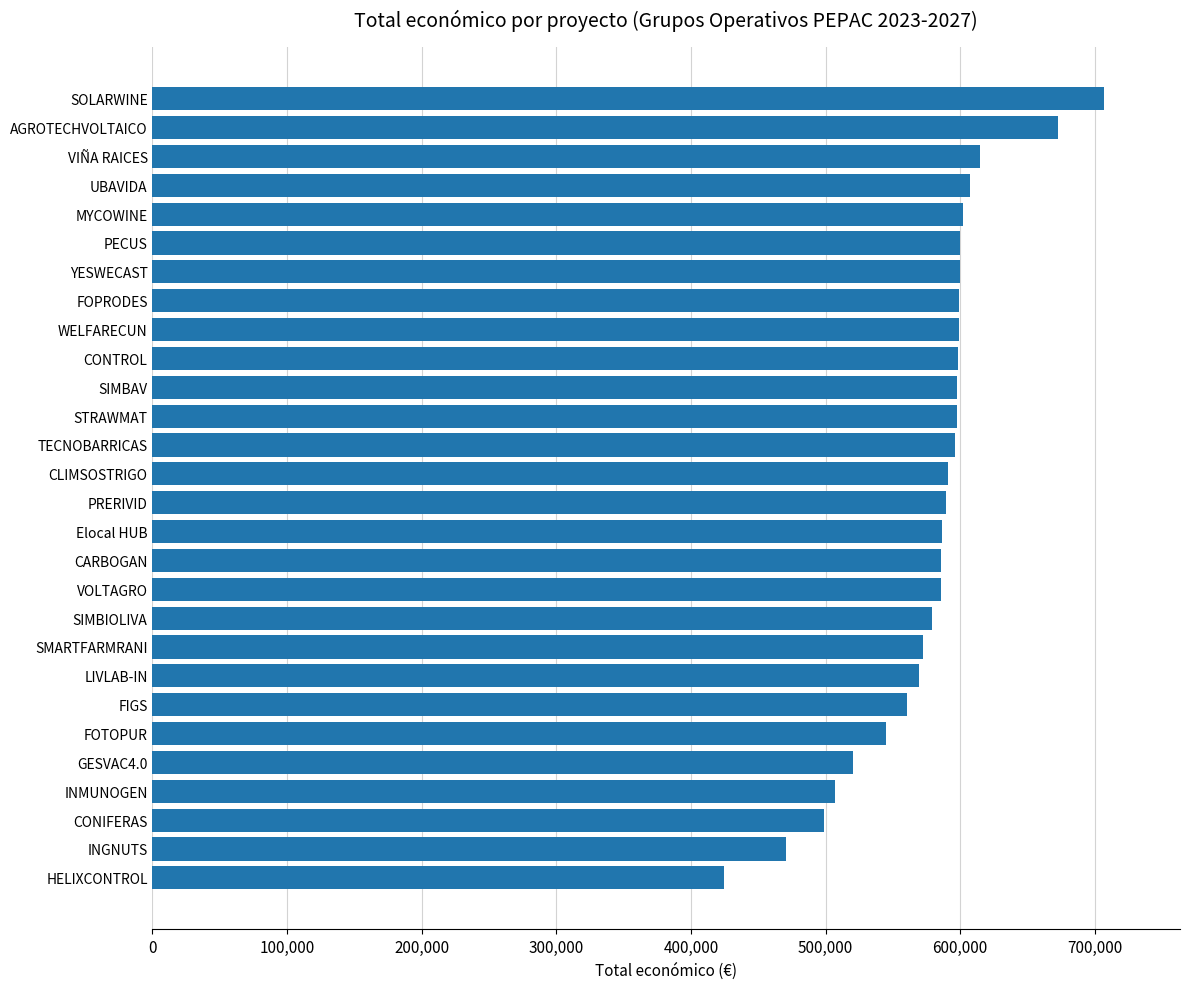

What is the smallest value displayed?

424720